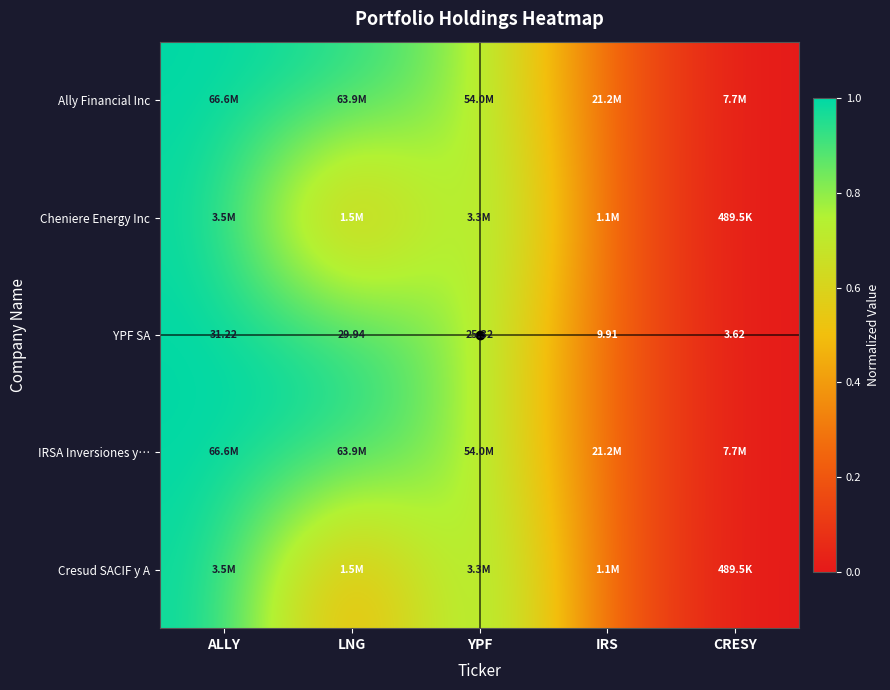

Where does the YPF SA series first go above 25?

ALLY